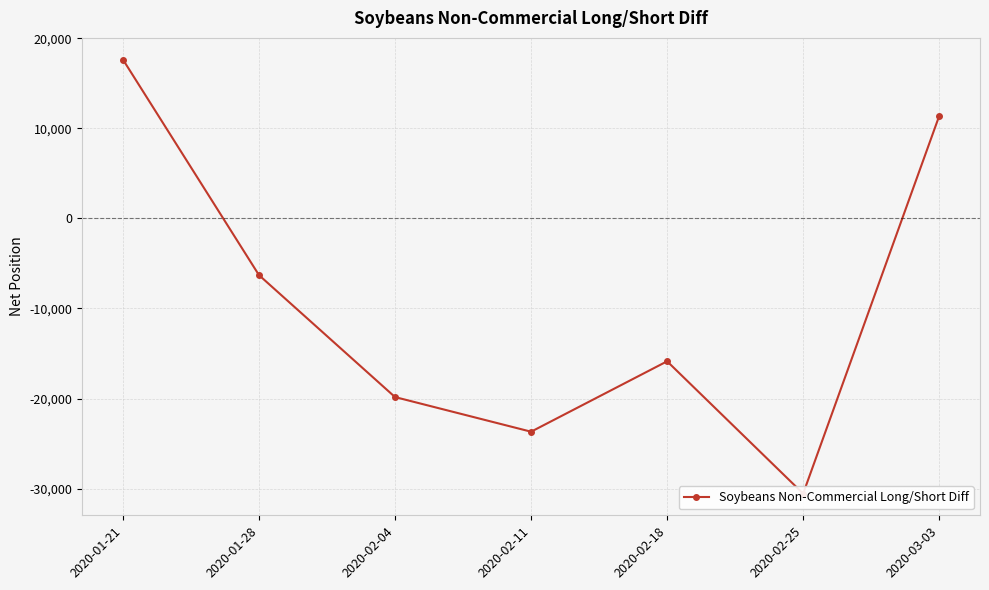

What is the change in value from 2020-02-11 to 2020-02-18?

+7820